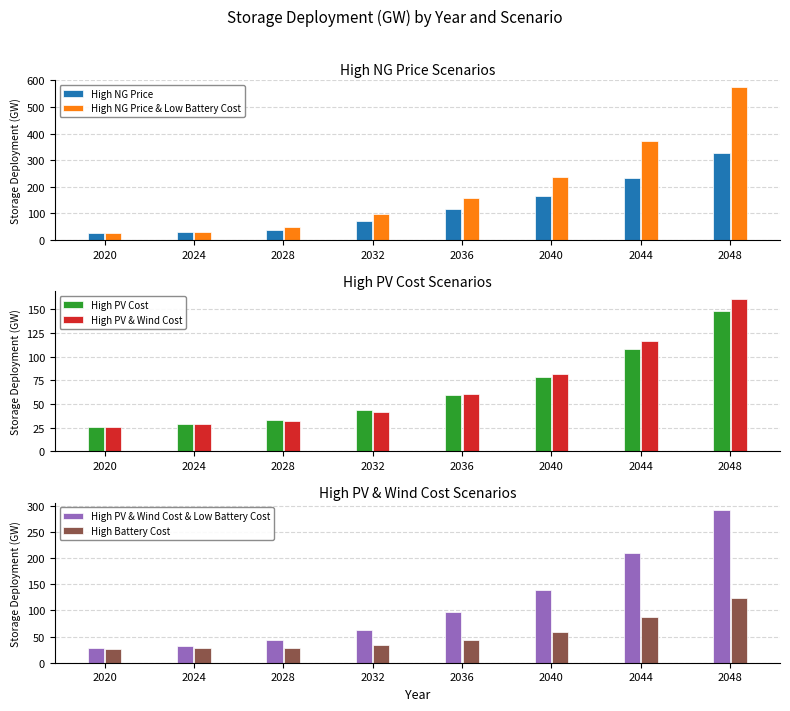

What is the average value of the High PV & Wind Cost series?

68.5